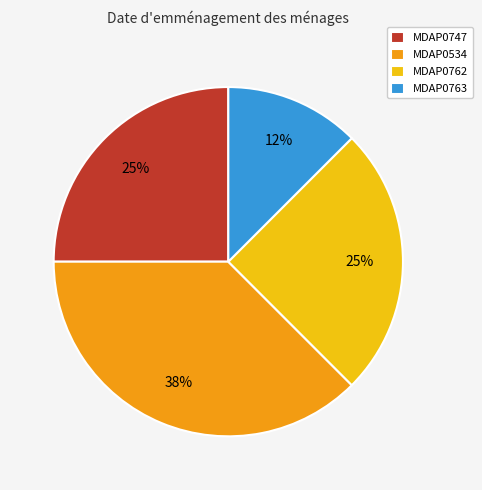

What percentage is the MDAP0747 slice, to the nearest percent?

25%